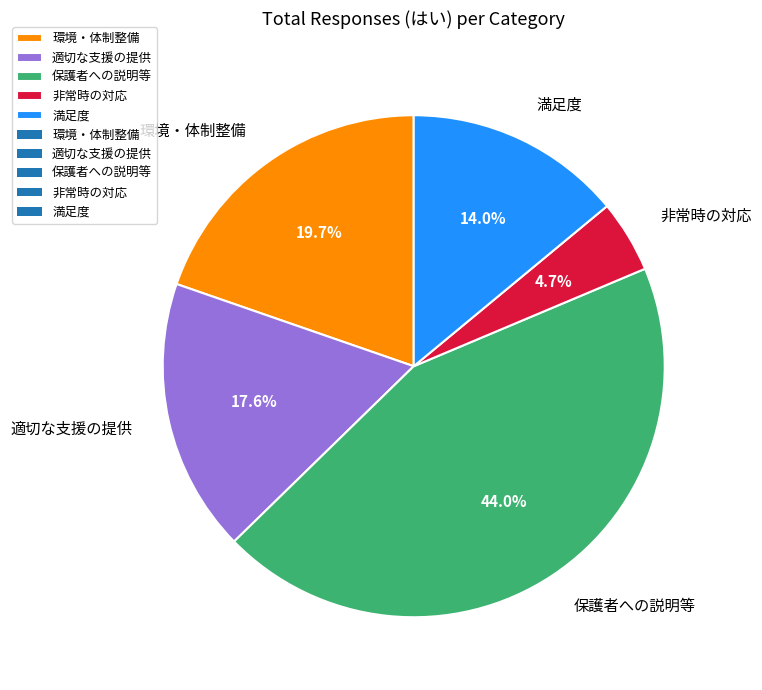

How many segments does this pie chart have?

5